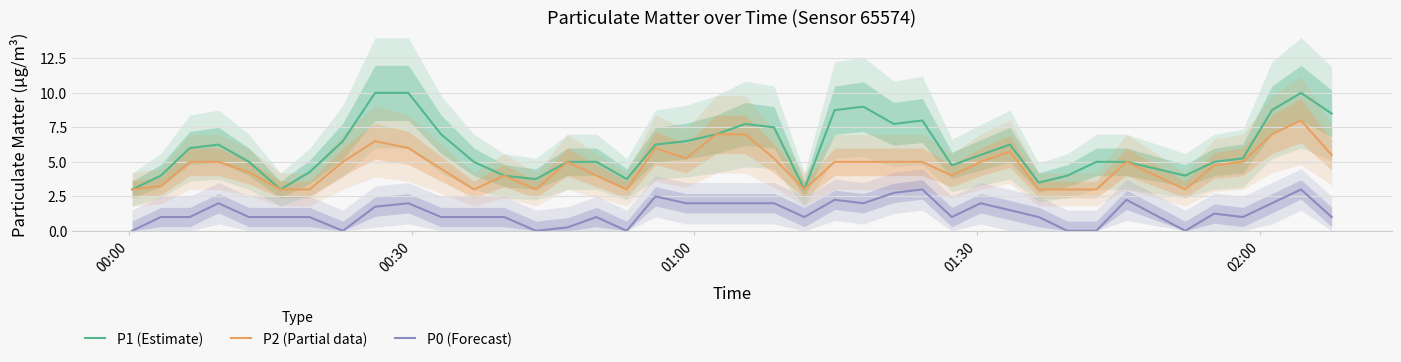

Reading right to left, what are all the values shown in this chart?

P1 (Estimate): 8.5	10.0	8.8	5.2	5.0	4.0	5.0	5.0	4.0	3.5	6.2	5.5	4.8	8.0	7.8	9.0	8.8	3.0	7.5	7.8	7.0	6.5	6.2	3.8	5.0	5.0	3.8	4.0	5.0	7.0	10.0	10.0	6.5	4.2	3.0	5.0	6.2	6.0	4.0	3.0
P2 (Partial data): 5.5	8.0	7.0	5.0	4.8	3.0	5.0	3.0	3.0	3.0	5.8	5.0	4.0	5.0	5.0	5.0	5.0	3.0	5.2	7.0	7.0	5.2	6.0	3.0	4.0	5.0	3.0	4.0	3.0	4.5	6.0	6.5	5.0	3.0	3.0	4.2	5.0	5.0	3.2	3.0
P0 (Forecast): 1.0	3.0	2.0	1.0	1.2	0.0	2.2	0.0	0.0	1.0	1.5	2.0	1.0	3.0	2.8	2.0	2.2	1.0	2.0	2.0	2.0	2.0	2.5	0.0	1.0	0.2	0.0	1.0	1.0	1.0	2.0	1.8	0.0	1.0	1.0	1.0	2.0	1.0	1.0	0.0